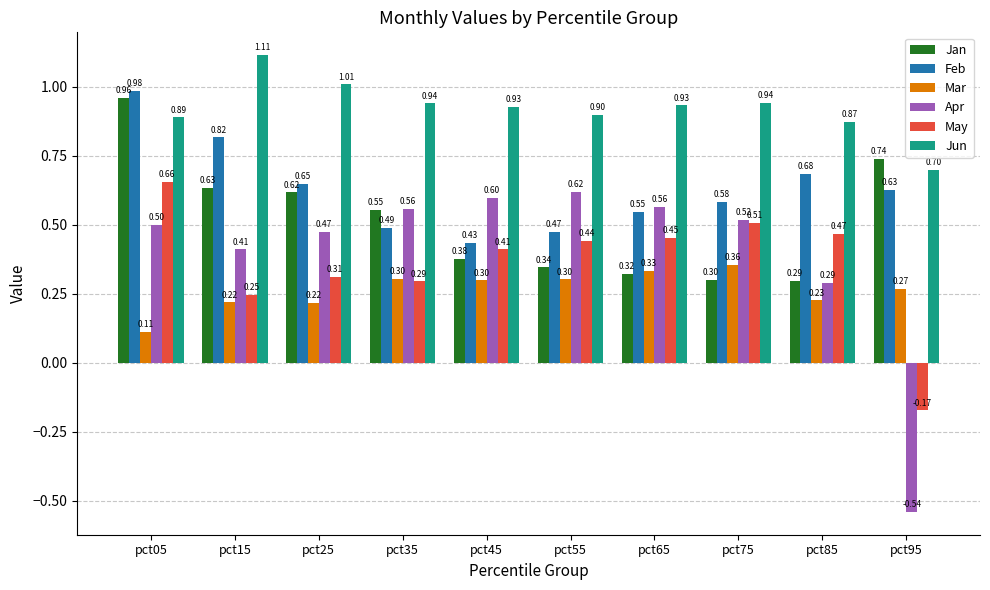

Which series has the largest range (max minus min)?

Apr